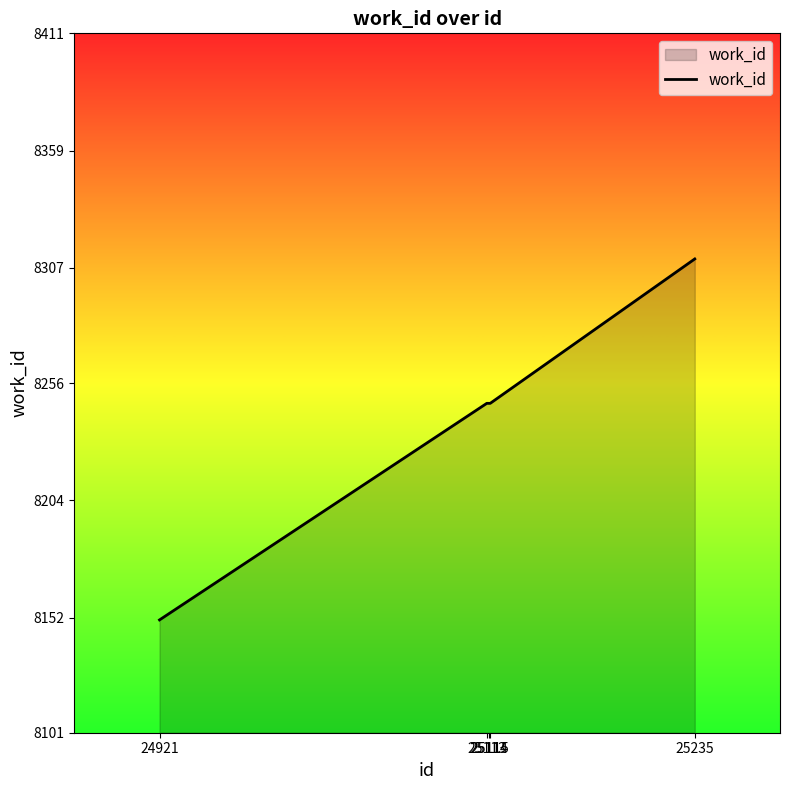

What is the difference between the maximum and minimum values?

160